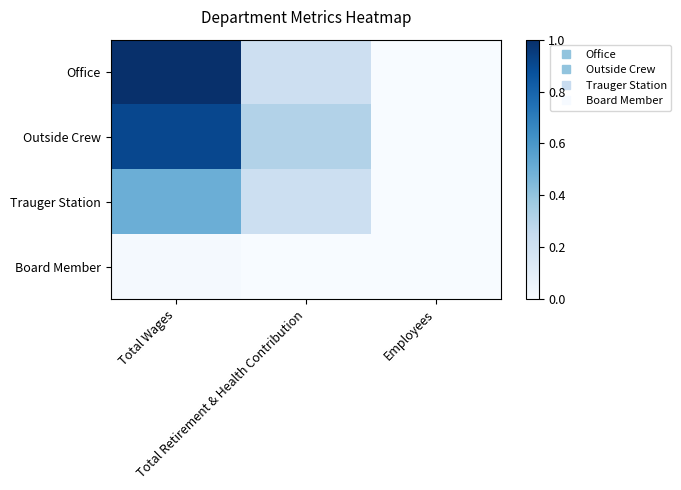

Rank the series by their maximum value, from lowest to highest.

Board Member, Trauger Station, Outside Crew, Office